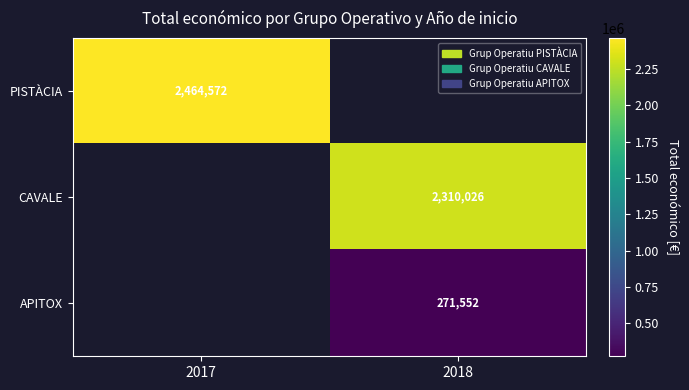

The CAVALE series shows 2310026 at 2018. True or false?

True